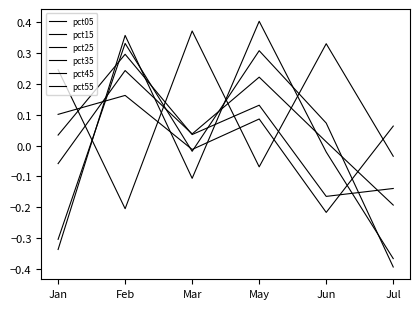

How many lines are shown in the chart?

6